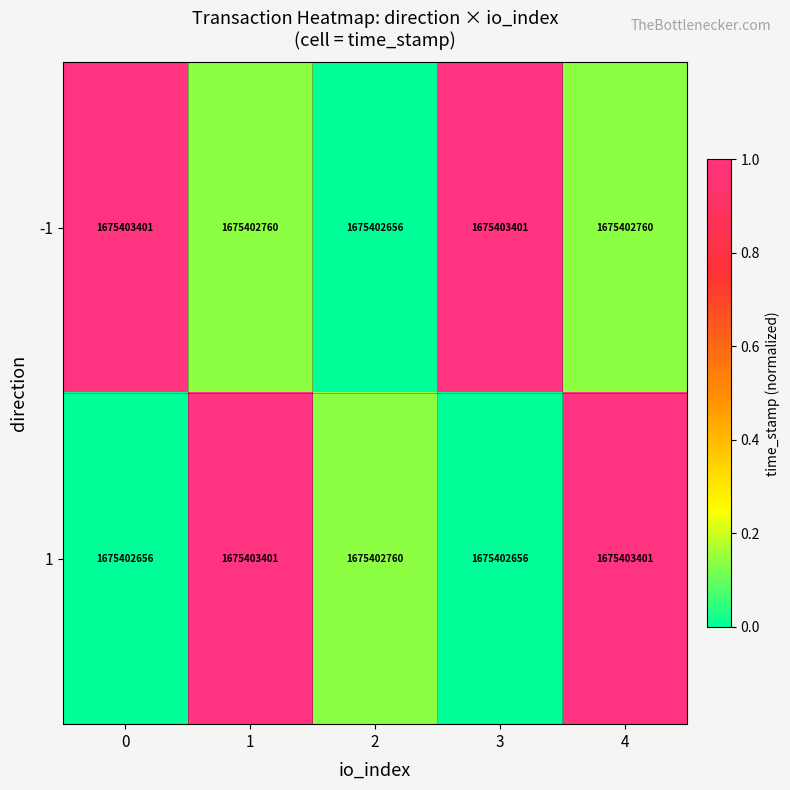

The value of 1 at 3 is -0.3. True or false?

False